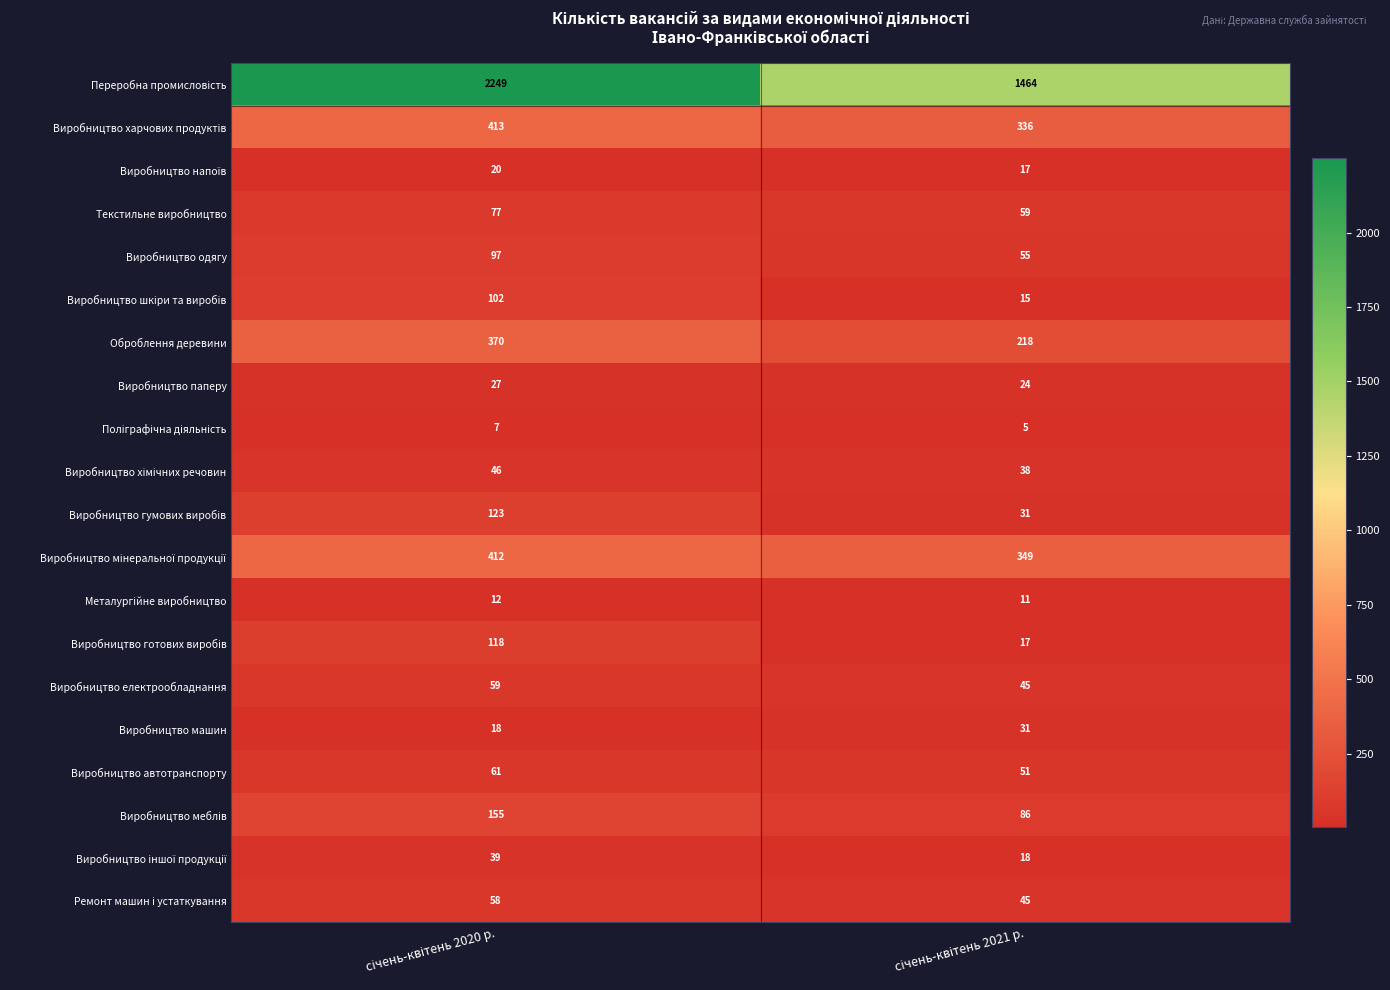

What is the greatest value displayed?

2249